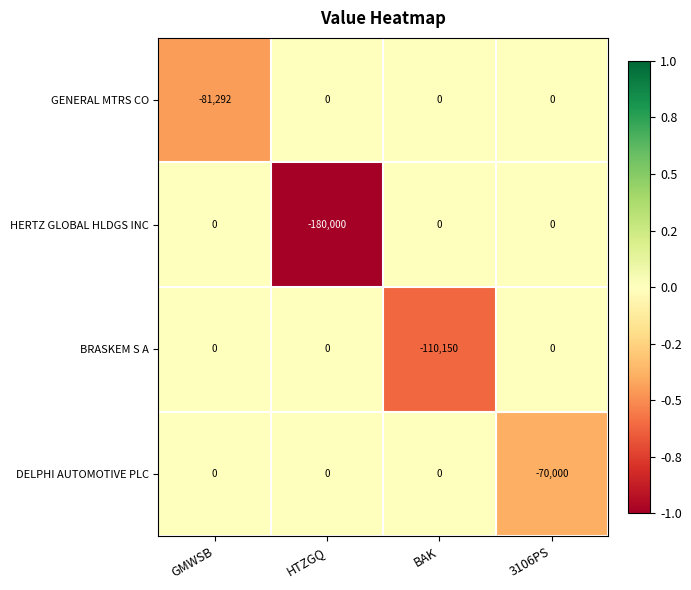

How many data points does each series have?

4